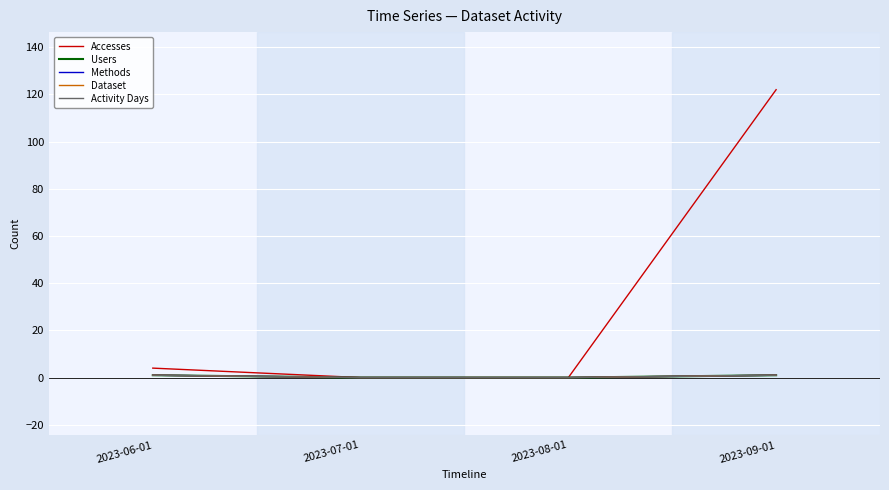

Is this an area chart (filled region under the line)?

No